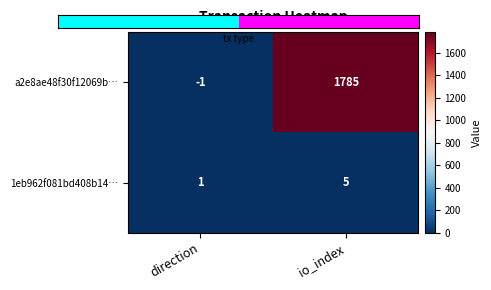

Which series has the largest range (max minus min)?

a2e8ae48f30f12069b…